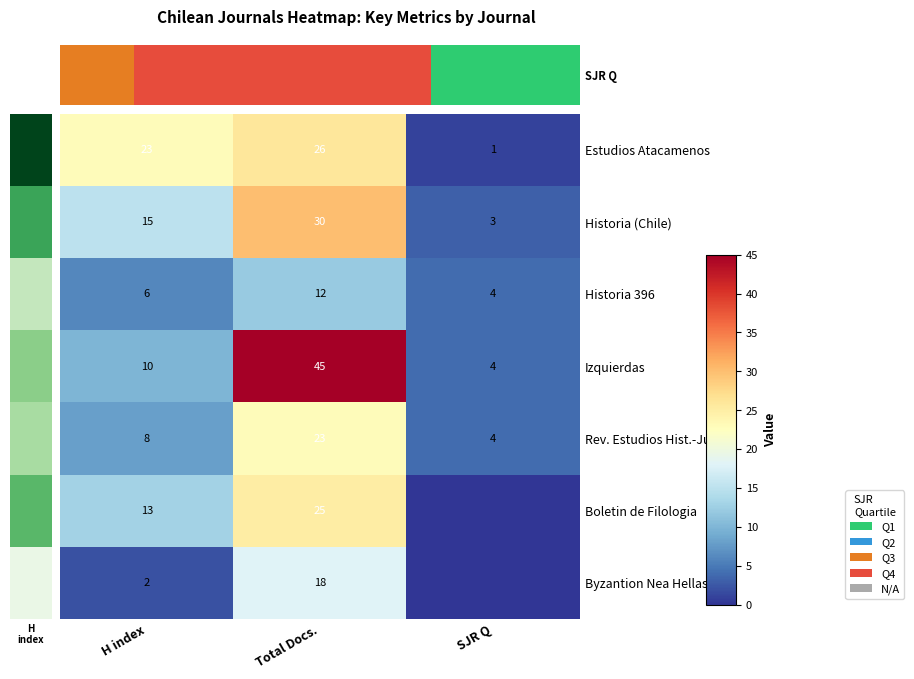

At which label is Izquierdas closest to 24?

H index